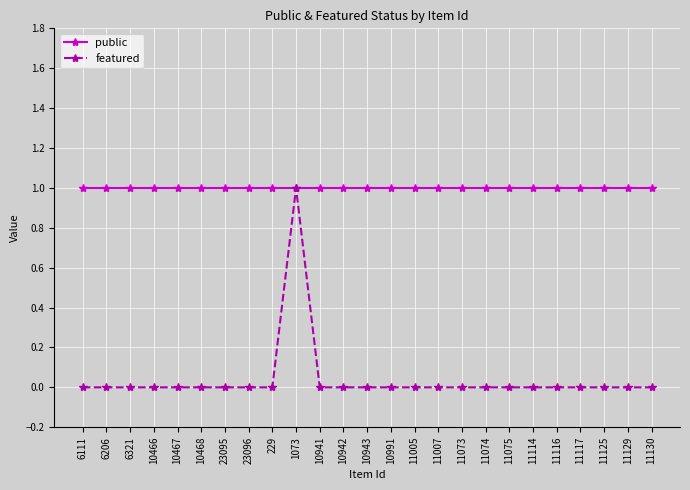

True or false: featured has a value of 1 at 6321.

False